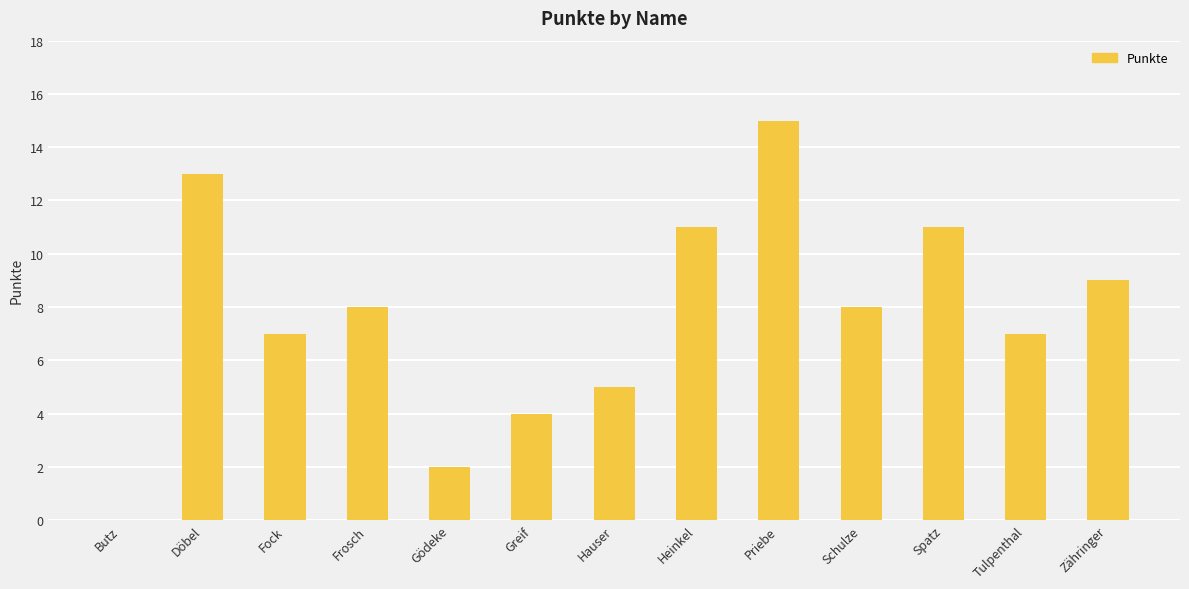

What is the difference between the values at Priebe and Gödeke?

13